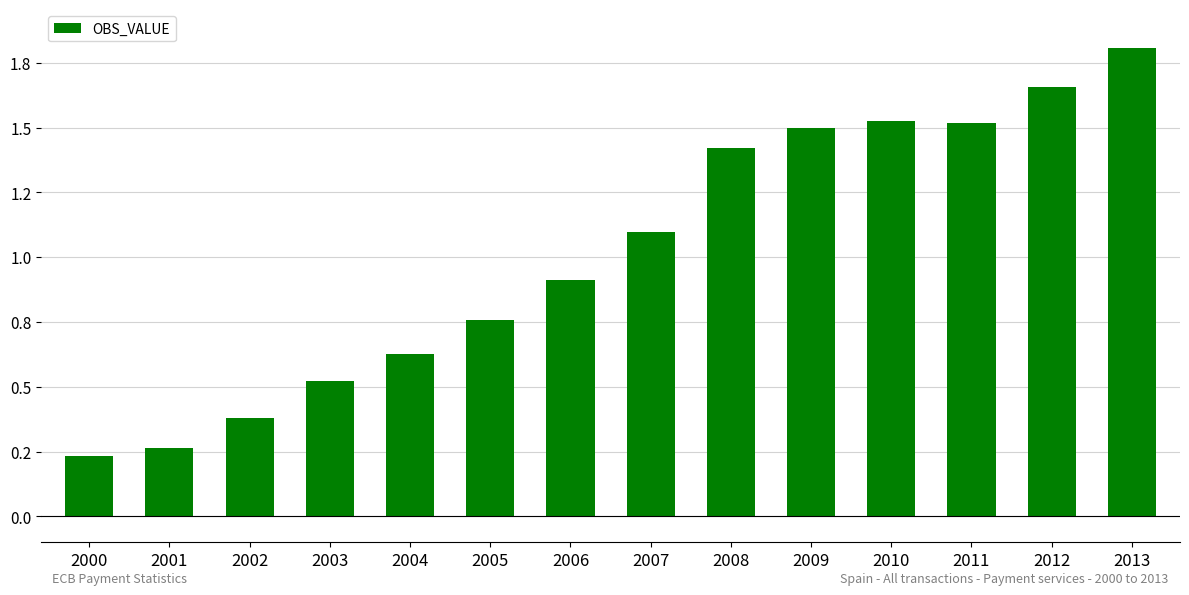

Which category has the highest value across all series?

2013